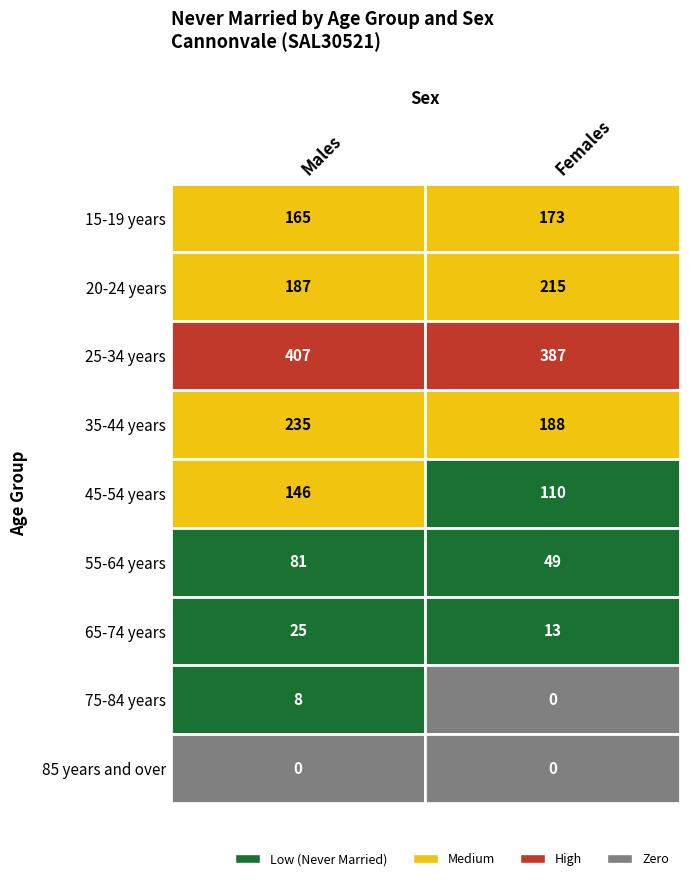

Count the number of categories in the chart.

2